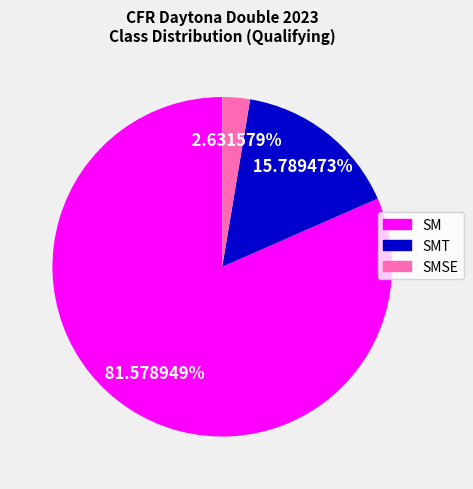

Which slice represents more than half of the pie?

SM